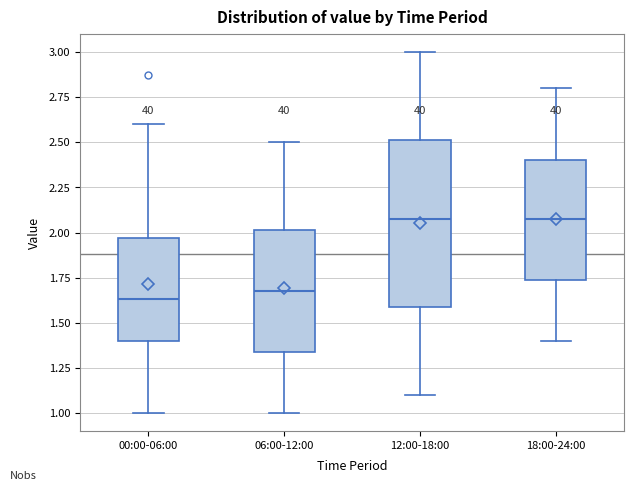

Comparing the boxes themselves (not the whiskers), which one is the tallest?

12:00-18:00